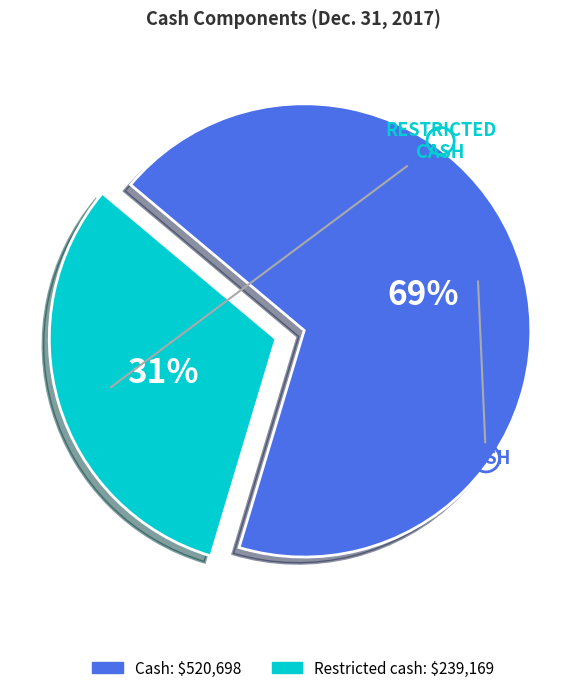

Which has a higher value, Cash or Restricted cash?

Cash